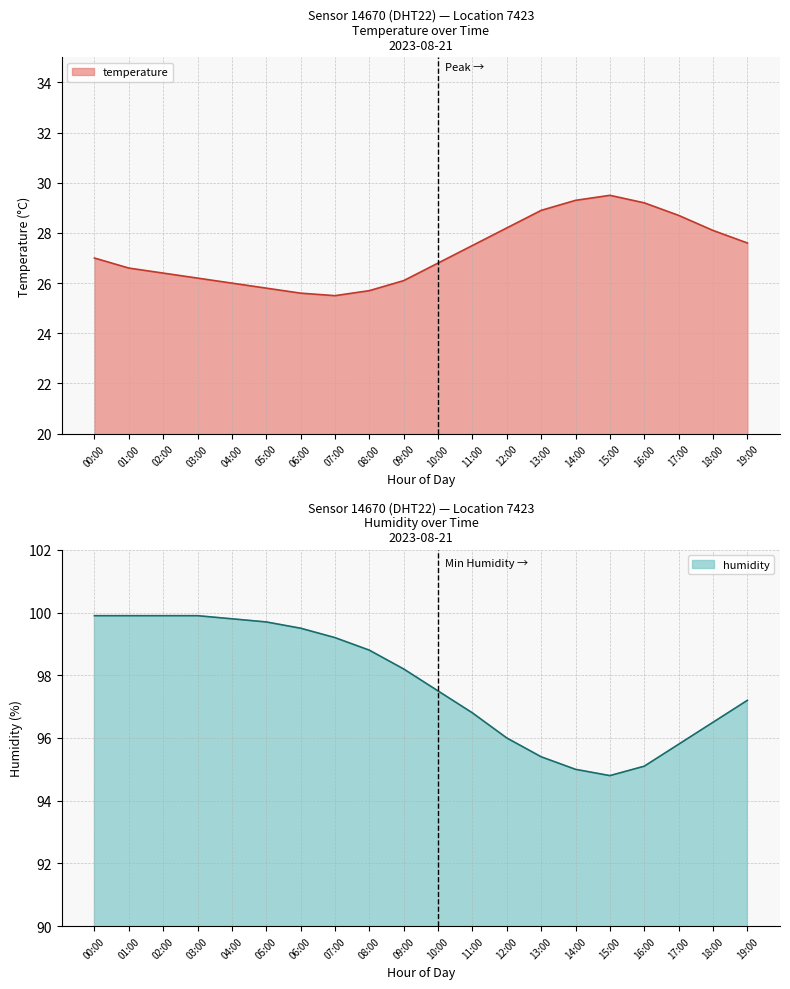

How many distinct data groups are displayed?

2